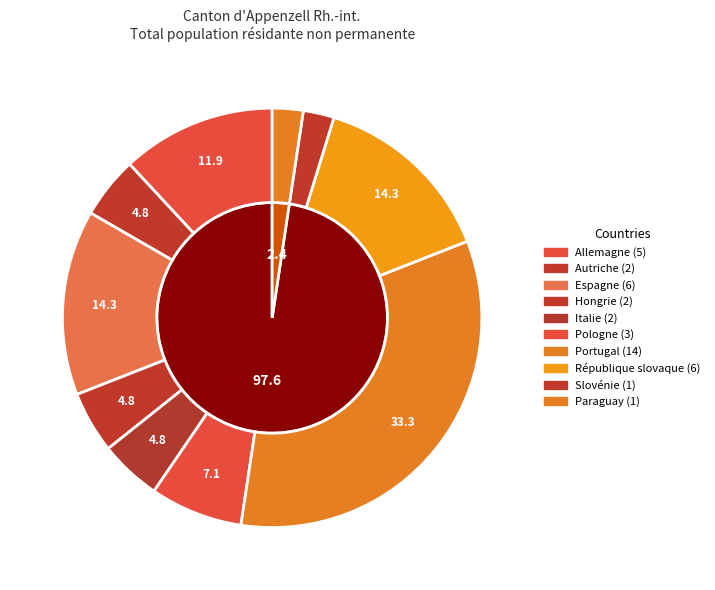

What is the smallest slice in the pie chart?

Slovénie